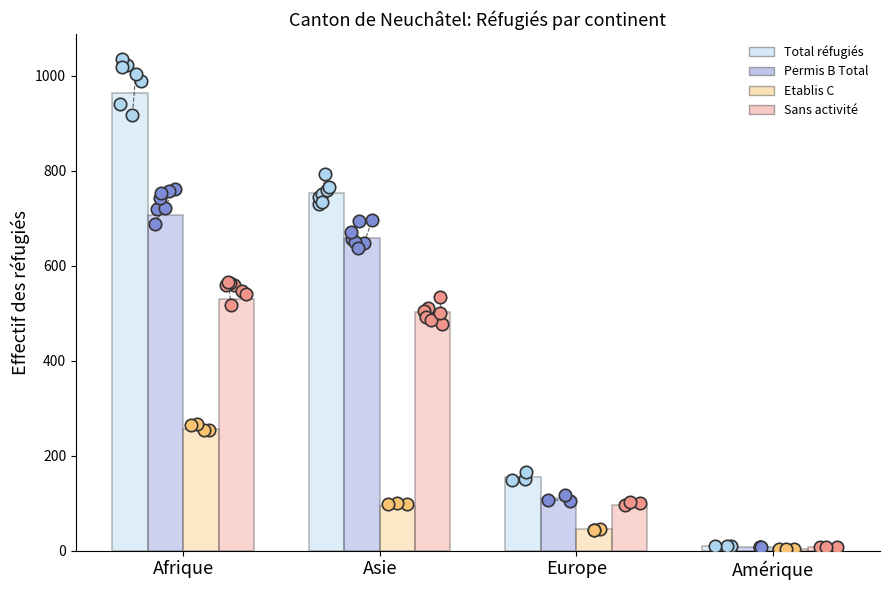

Which series has the largest Y range (max minus min)?

Total réfugiés